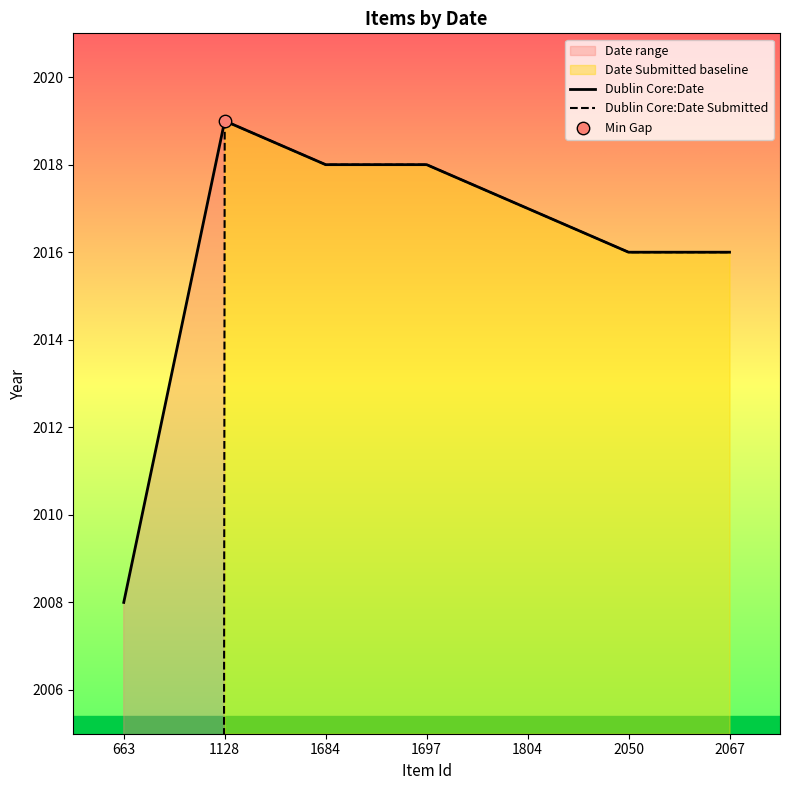

Which series reaches the maximum Y coordinate?

Dublin Core:Date